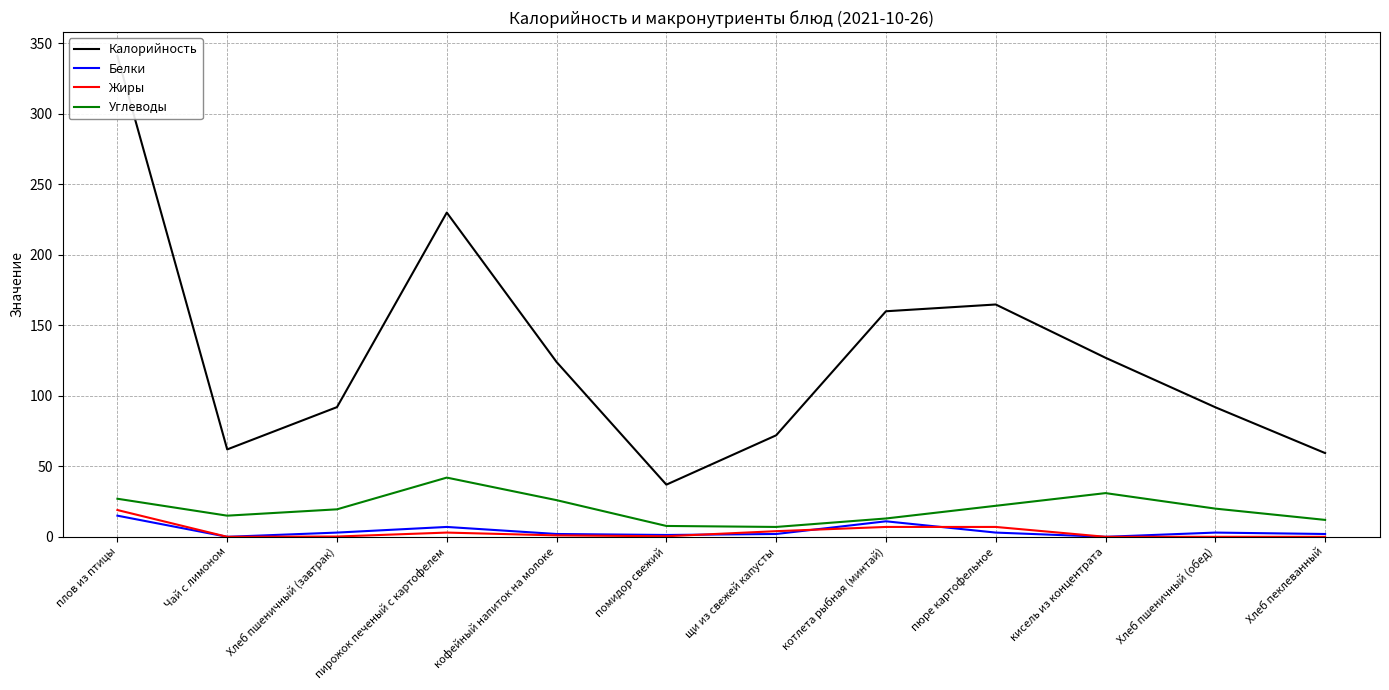

Which series changed the most between пирожок печеный с картофелем and Хлеб пеклеванный?

Калорийность